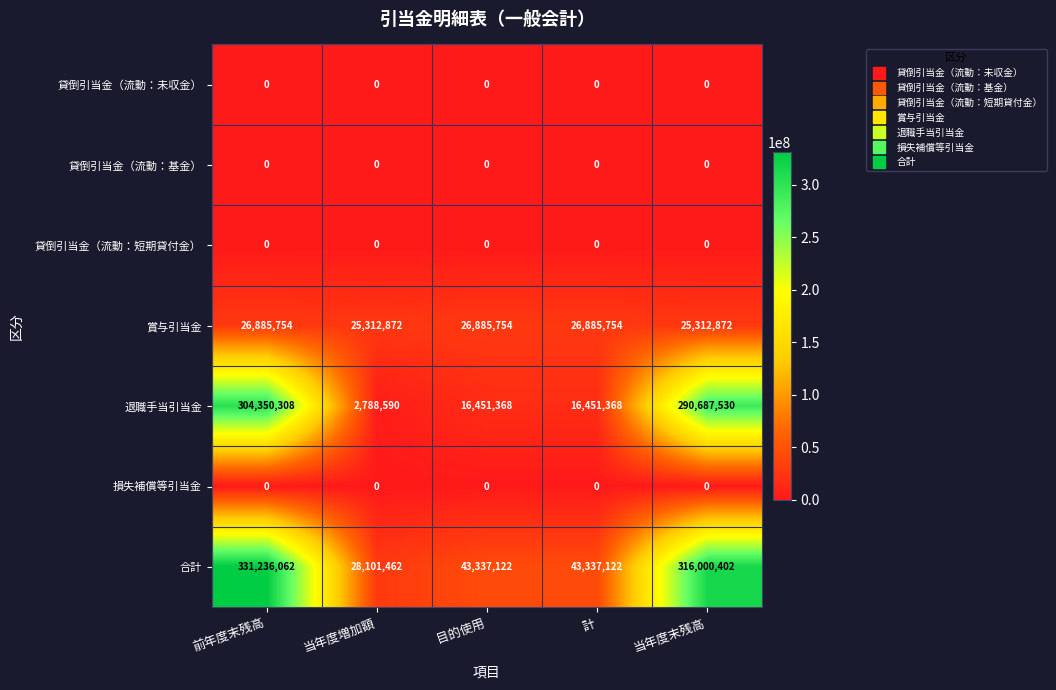

The value of 退職手当引当金 at 当年度末残高 is 202500780. True or false?

False